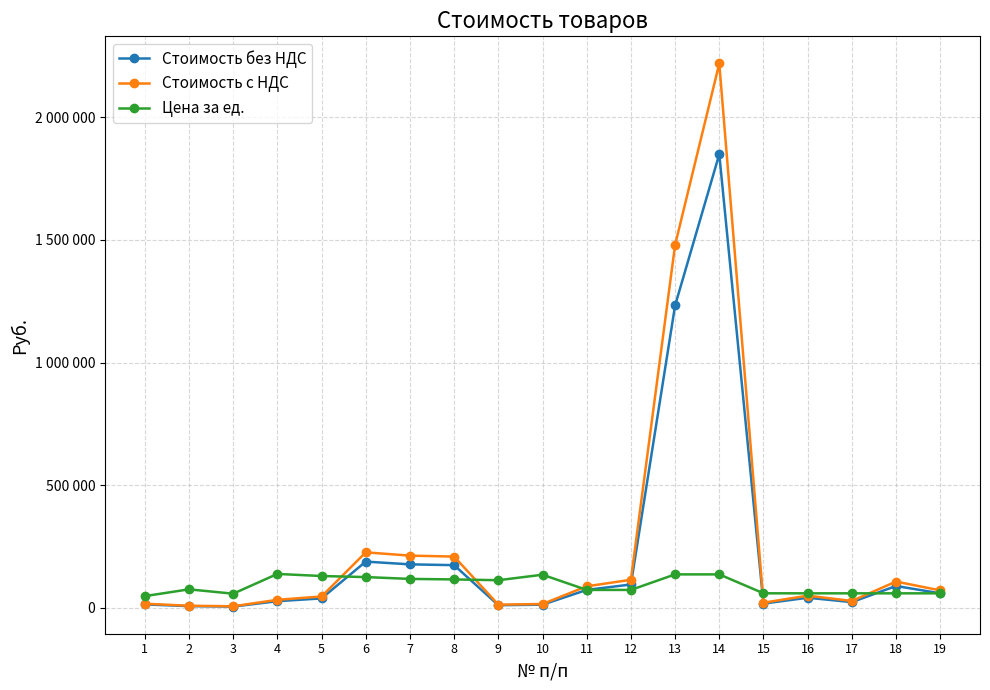

At which category is the sum across all series the highest?

14